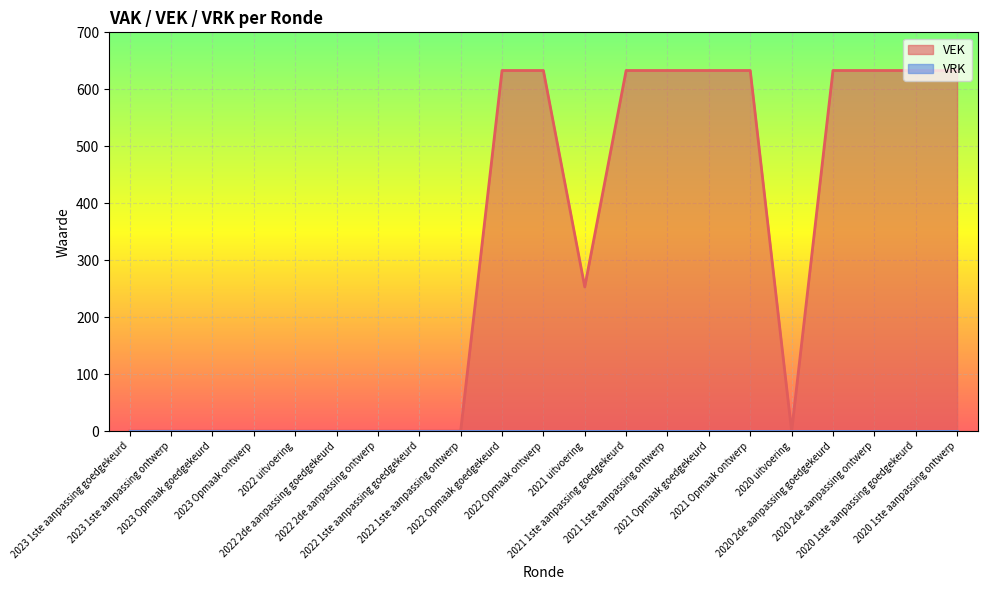

What is the sum of all values?

6583